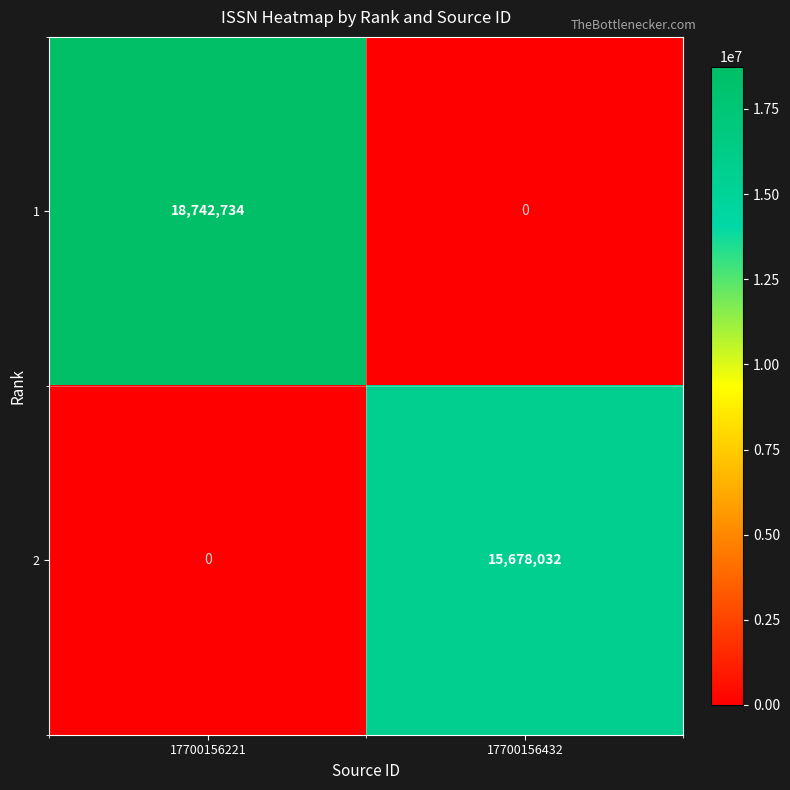

How many distinct data groups are displayed?

2